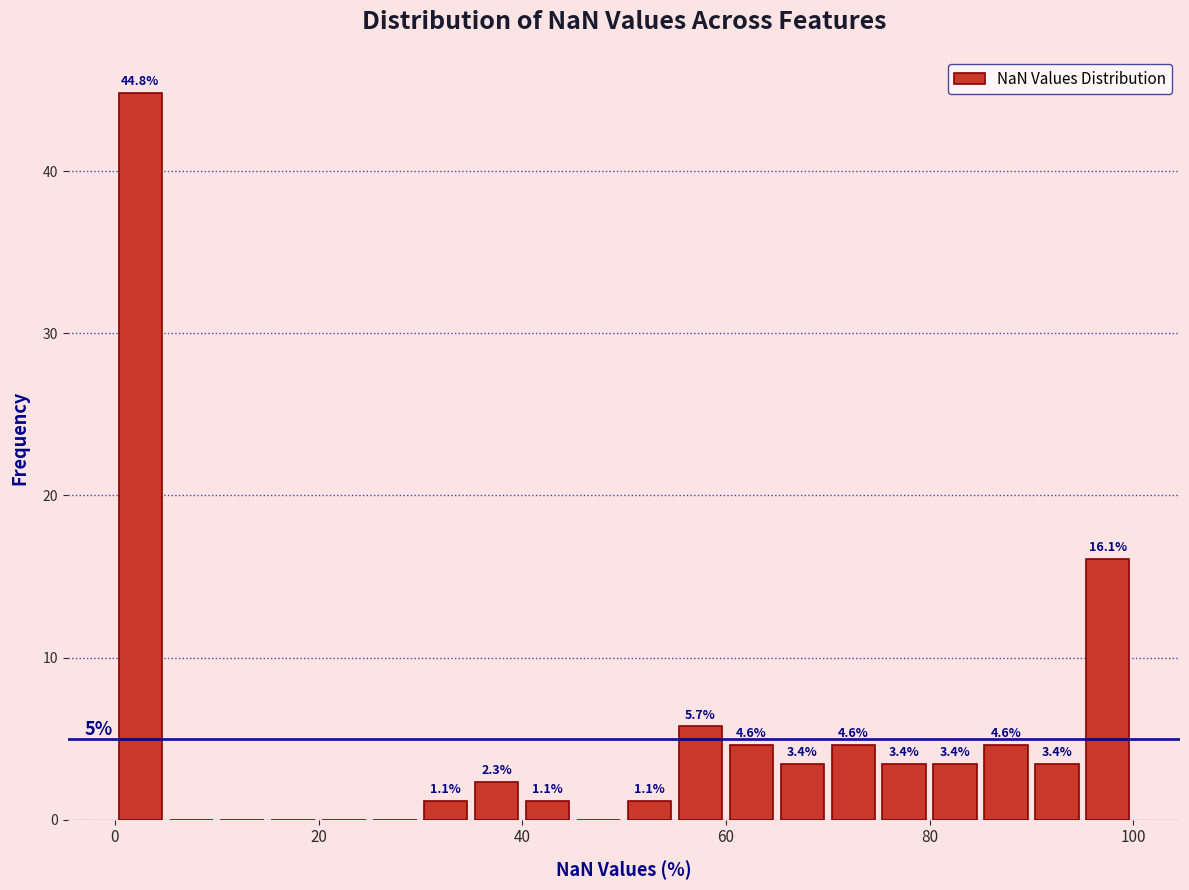

Around what value on the x-axis is the tallest bar? Give the approximate position of its centre, as read against the axis.

2